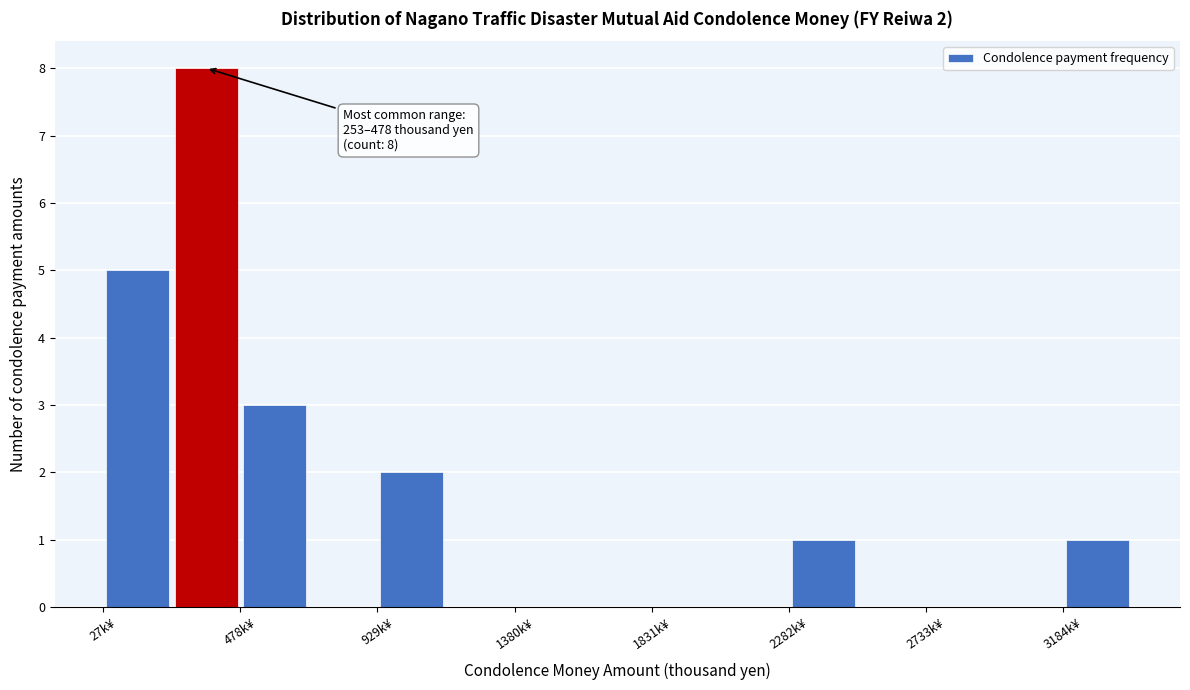

Which range on the x-axis has the tallest bar?

250 to 500